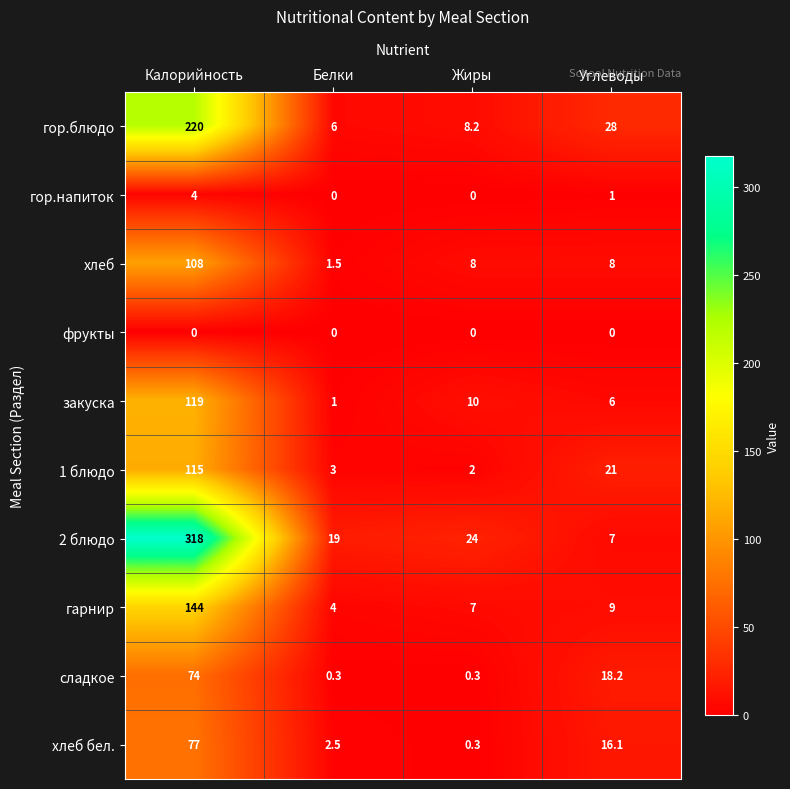

What is the difference between the maximum and minimum values in the закуска series?

118.0